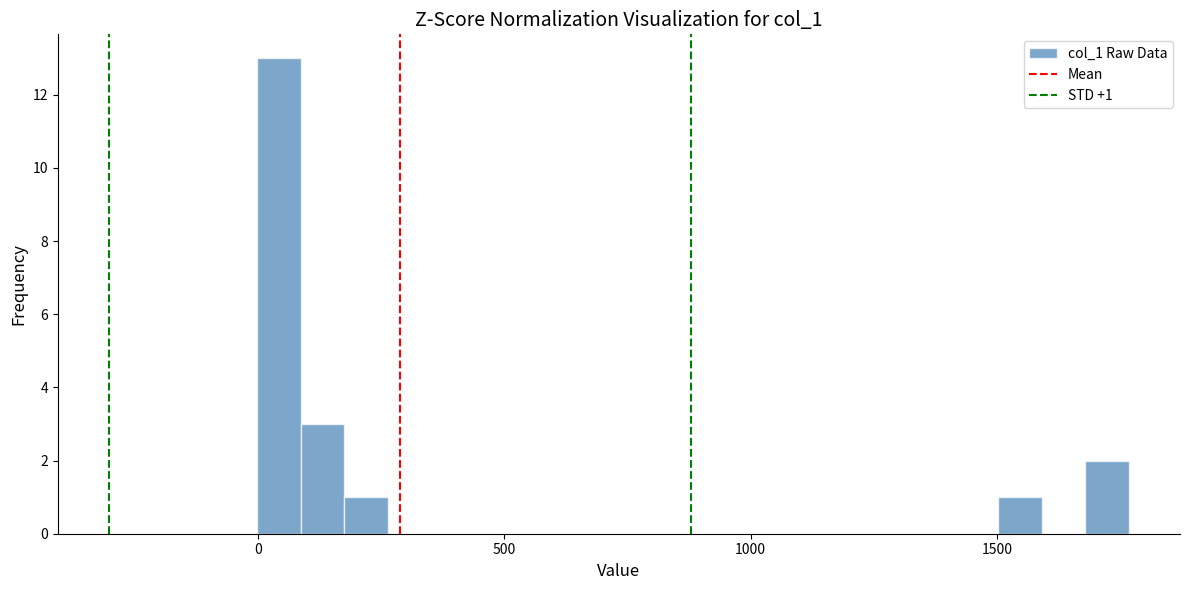

Around what value on the x-axis is the tallest bar? Give the approximate position of its centre, as read against the axis.

50